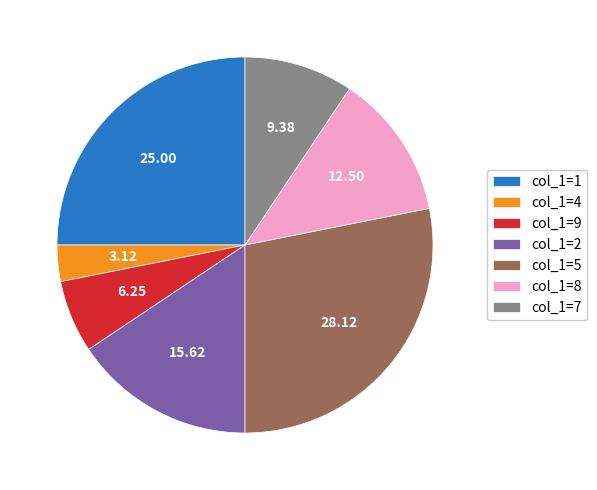

Is the sum of col_1=7 and col_1=1 greater than half?

No